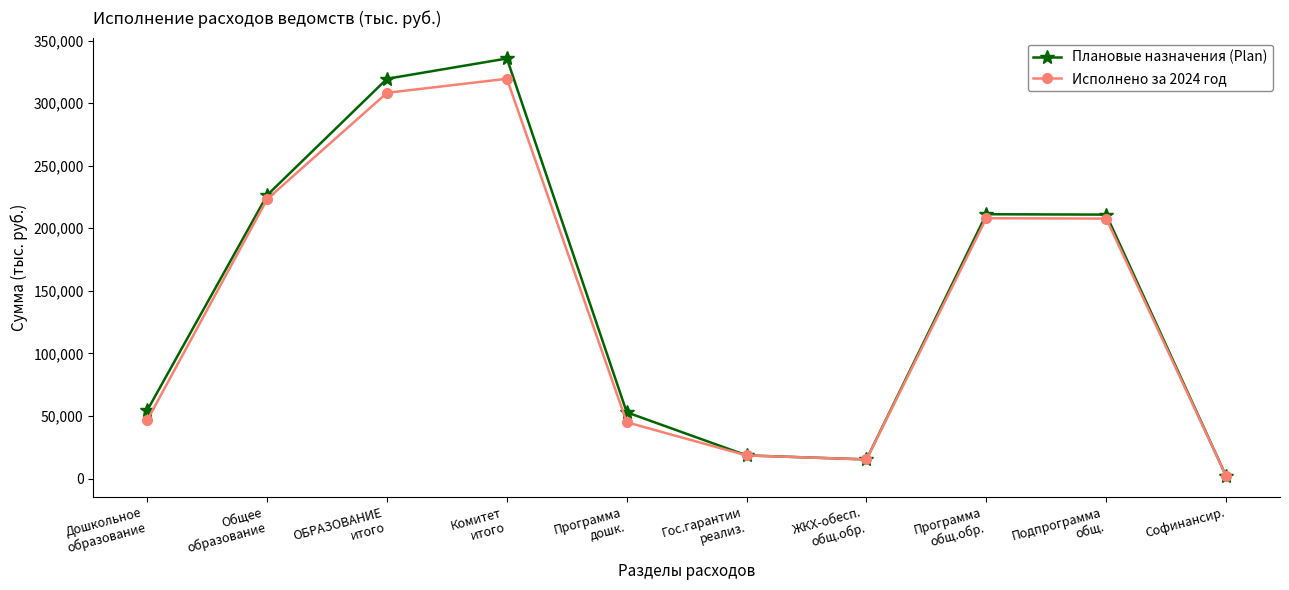

Does the chart have visible grid lines?

No